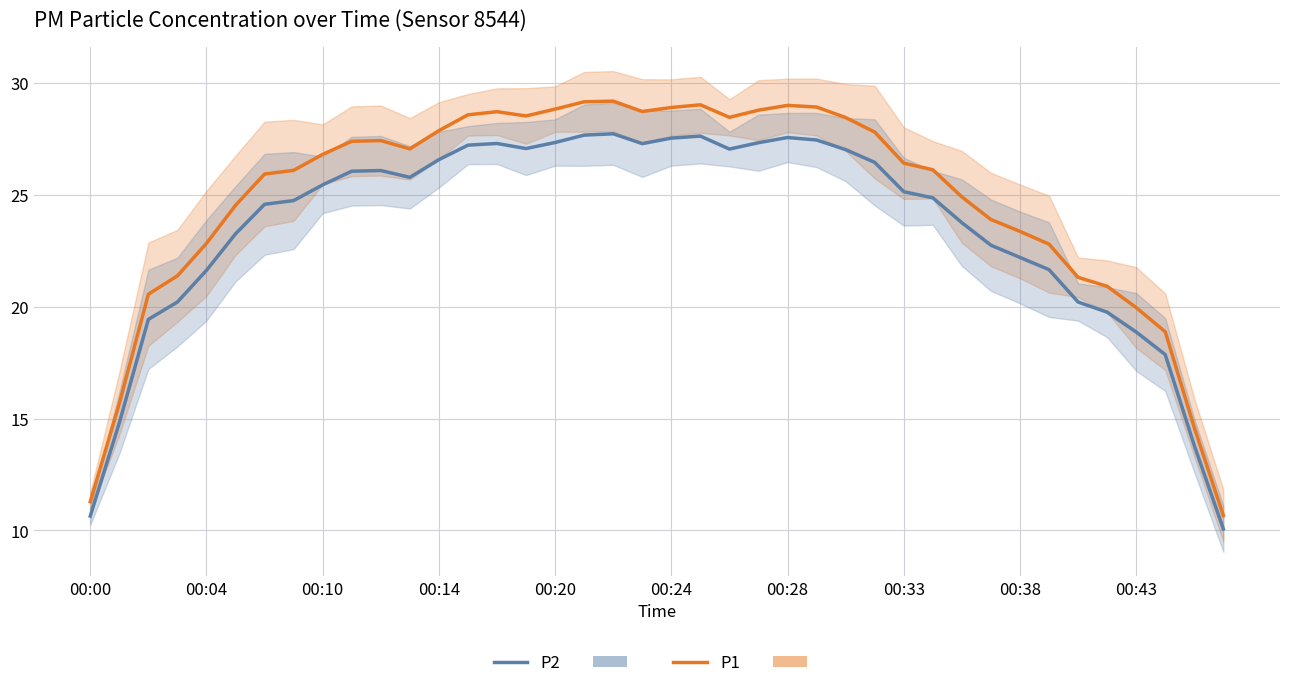

Is the value of P2 at 15 greater than the value of P1 at 00:43?

No